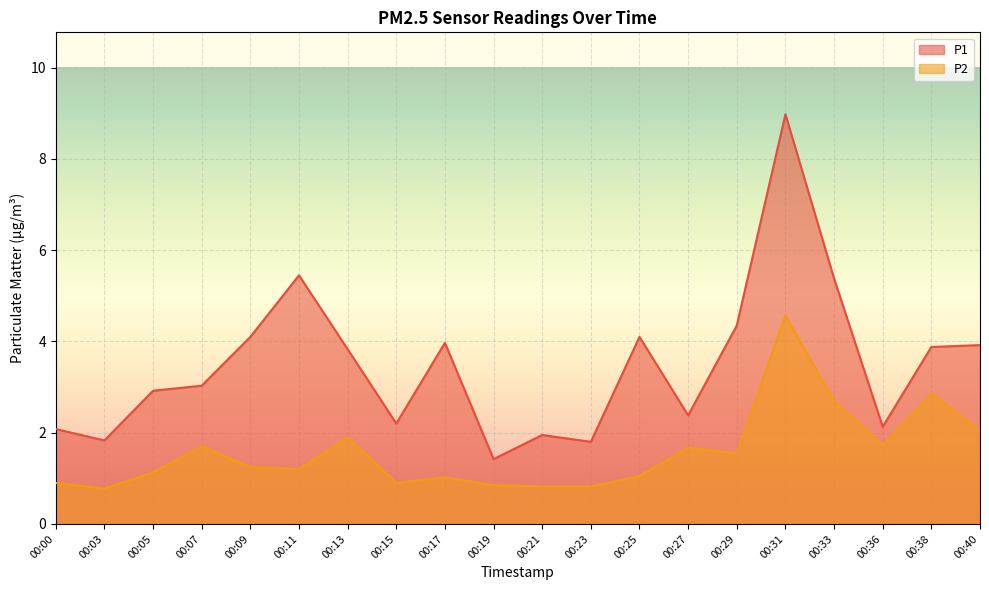

How many series are shown in this chart?

2